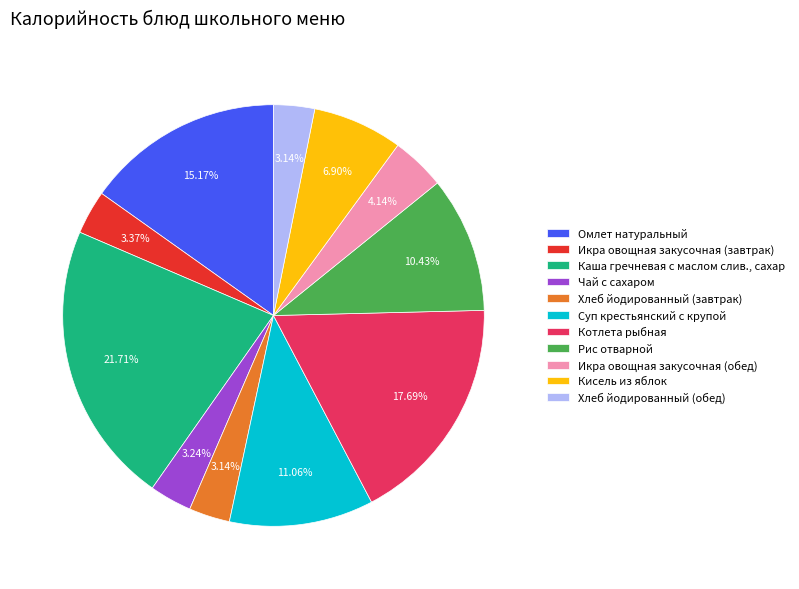

Is the sum of Рис отварной and Чай с сахаром greater than half?

No